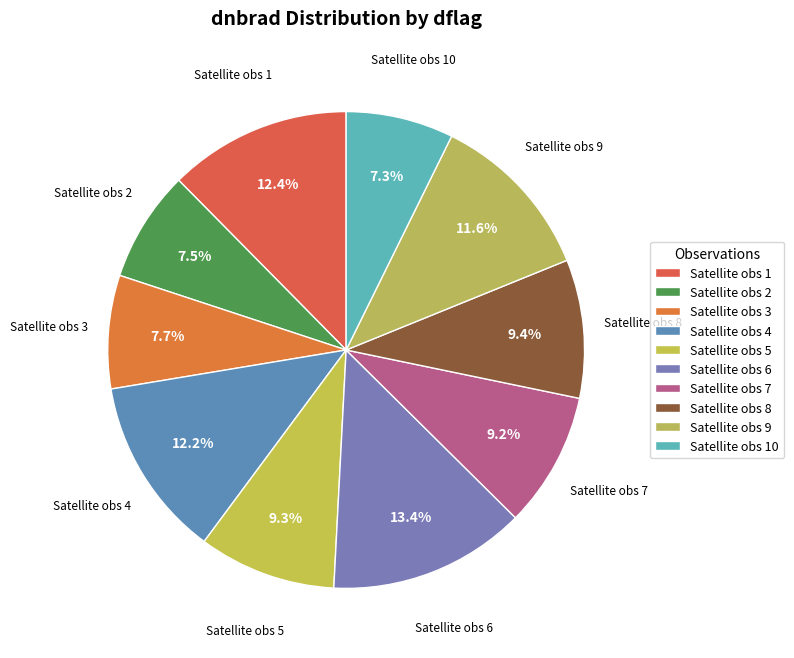

Which category has the biggest portion of the pie?

Satellite obs 6